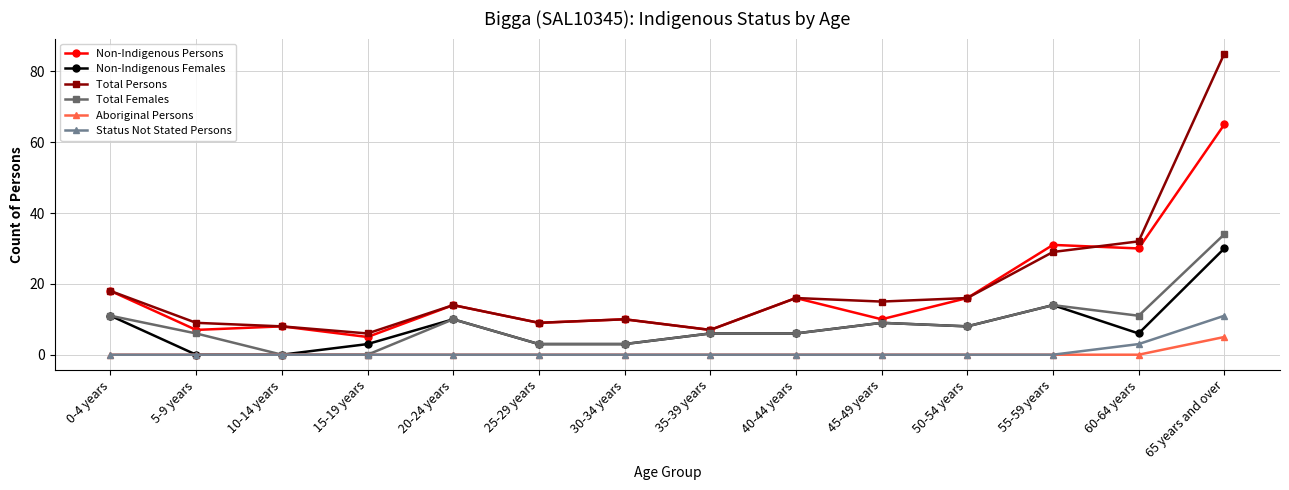

What is the average value of the Non-Indigenous Persons series?

18